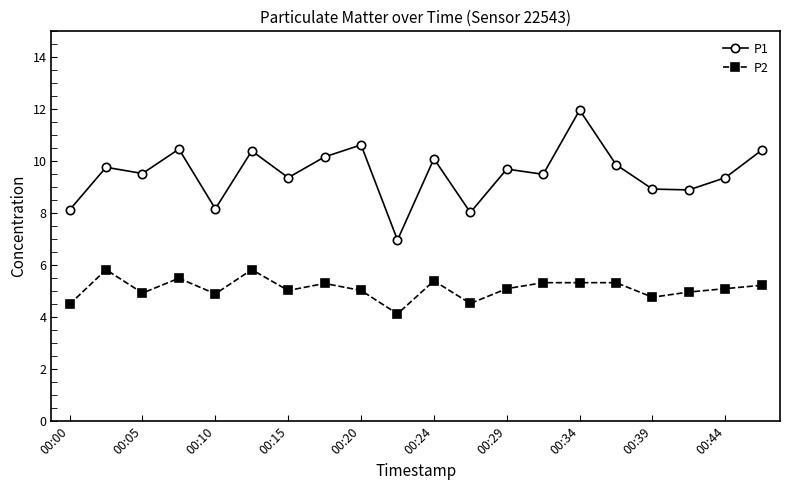

What is the value of the P1 point at the 20th from the left?

10.4